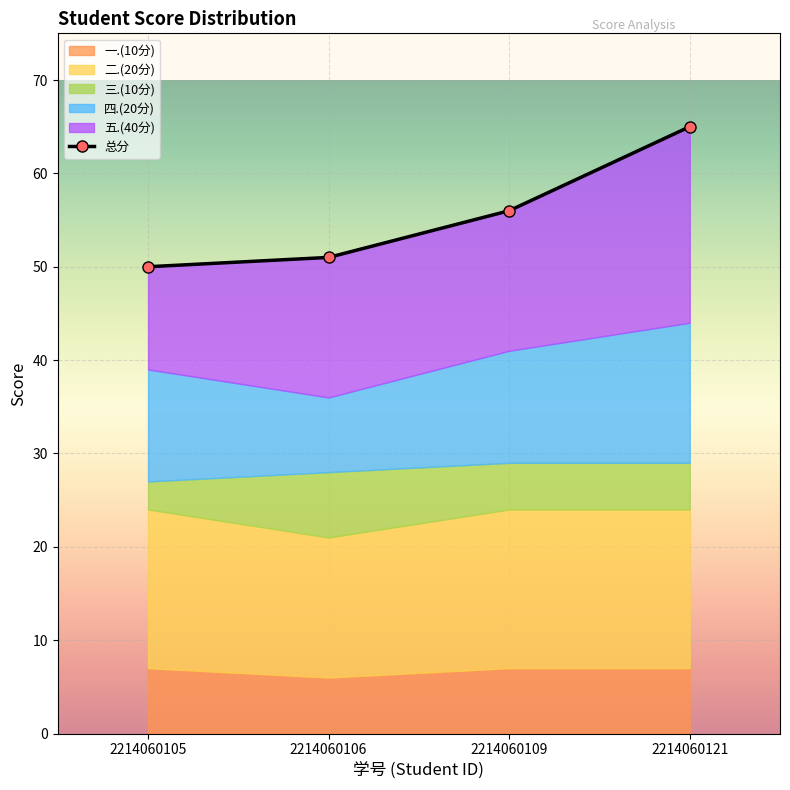

What is the sum of all values?

222